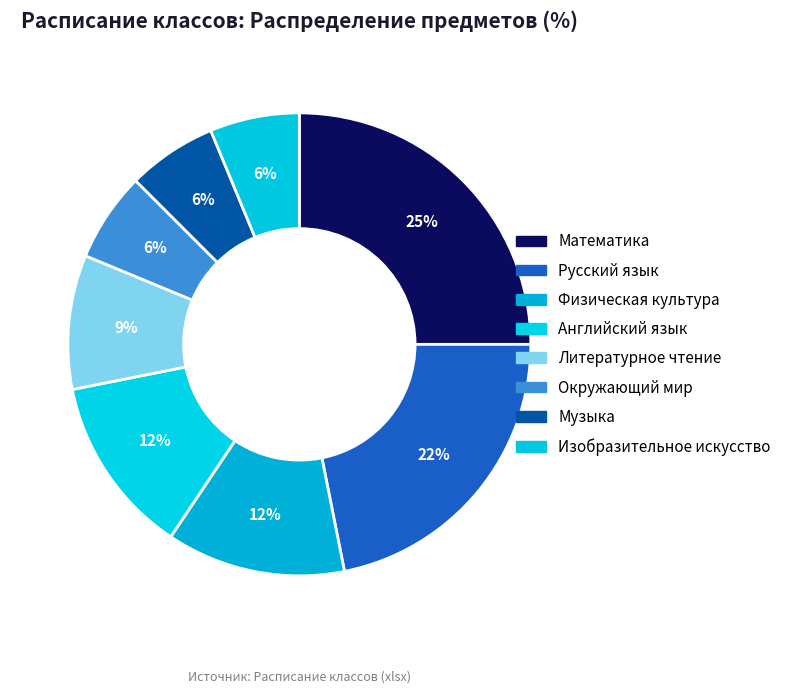

Does any single category account for the majority?

No